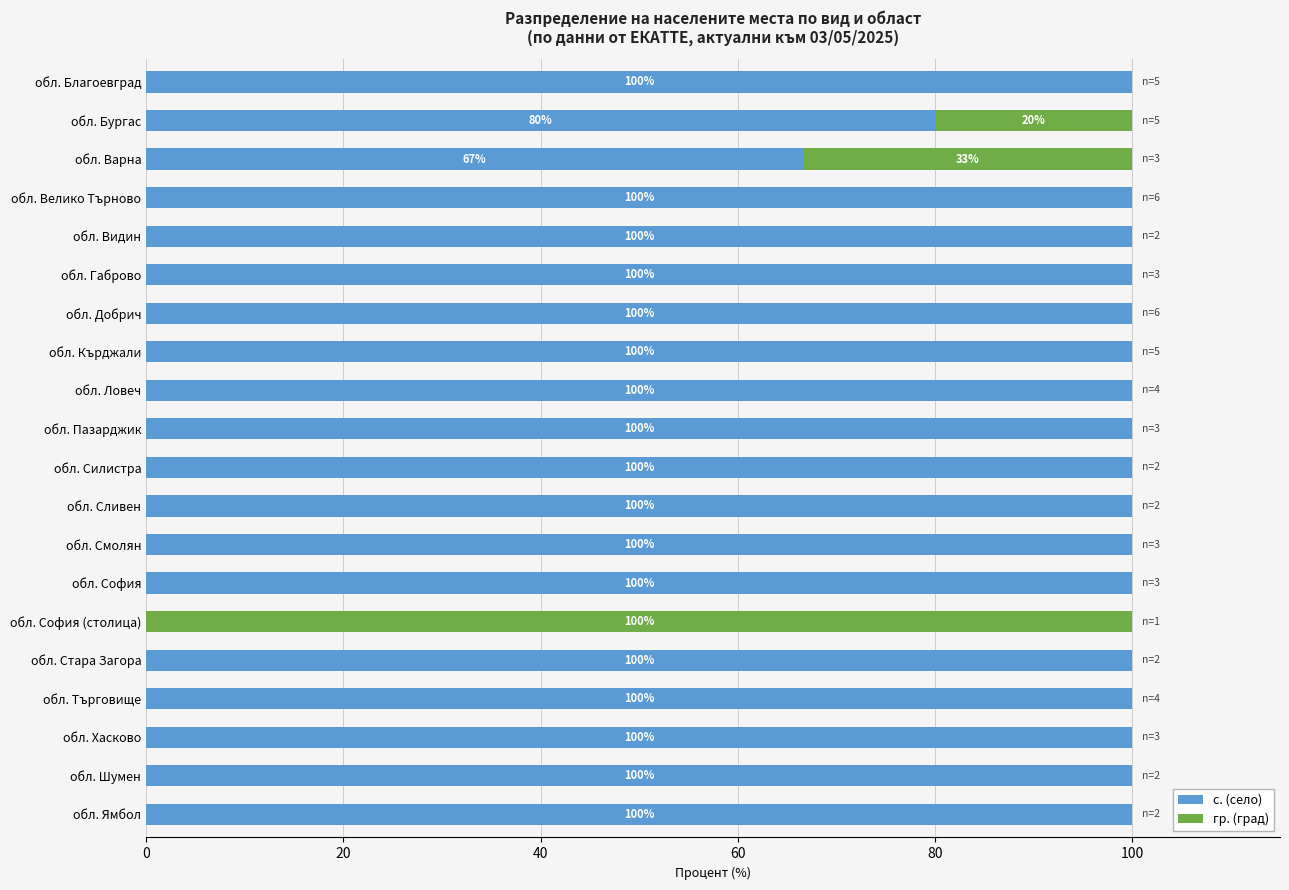

True or false: с. (село) has a value of 132.7 at обл. Хасково.

False